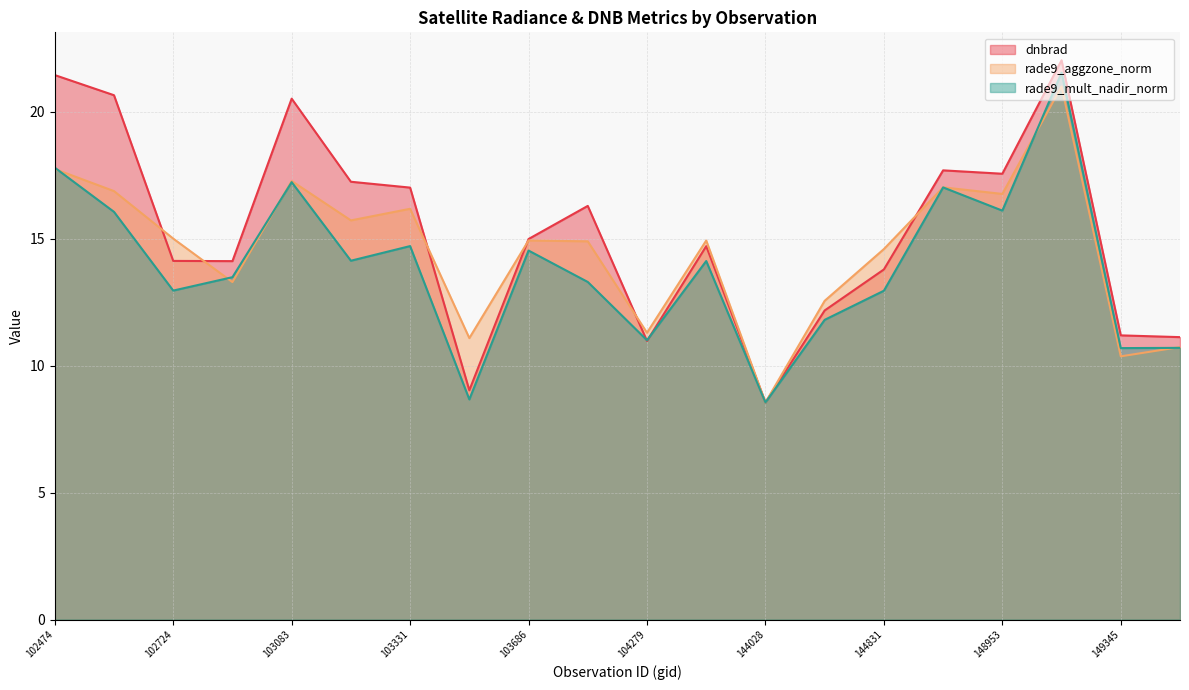

Rank the series by their maximum value, from lowest to highest.

rade9_aggzone_norm, rade9_mult_nadir_norm, dnbrad